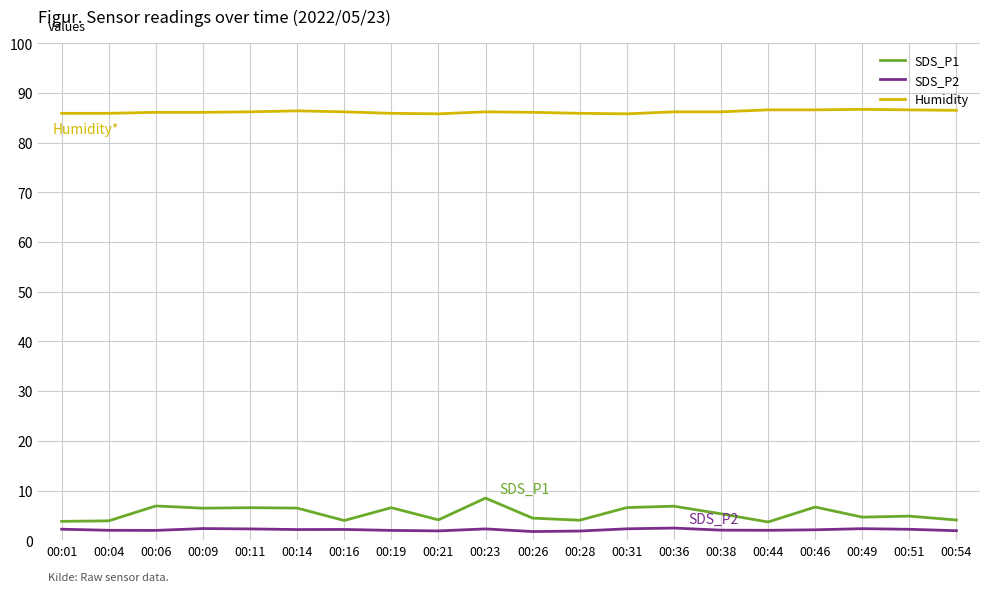

Does the chart display data point markers on the line(s)?

No